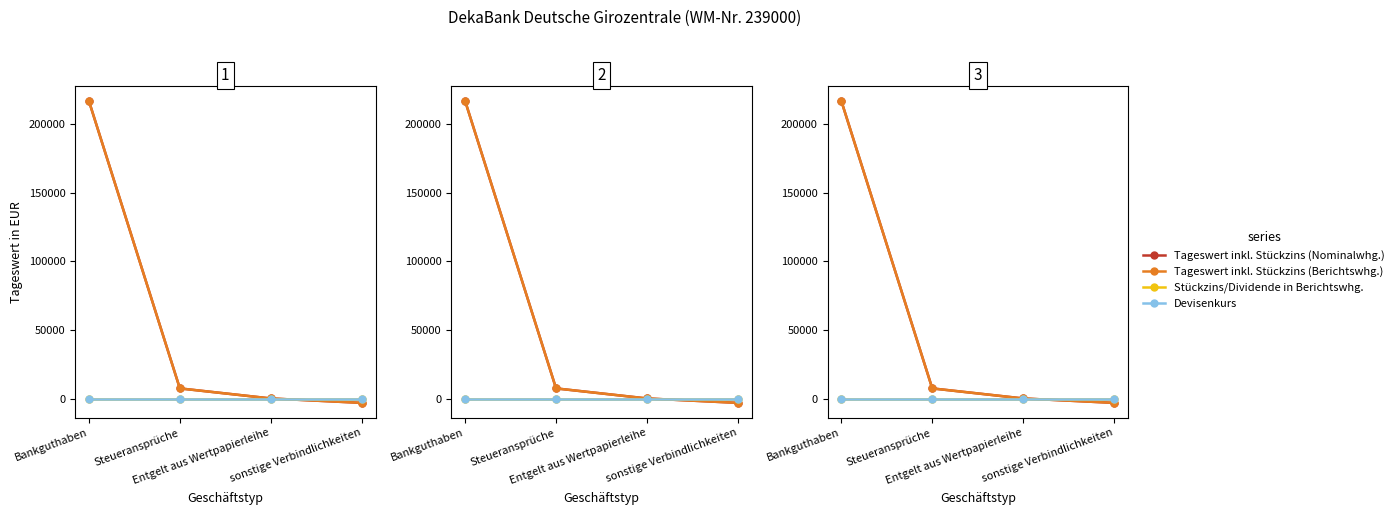

At which label is Stückzins/Dividende in Berichtswhg. closest to 0?

Bankguthaben